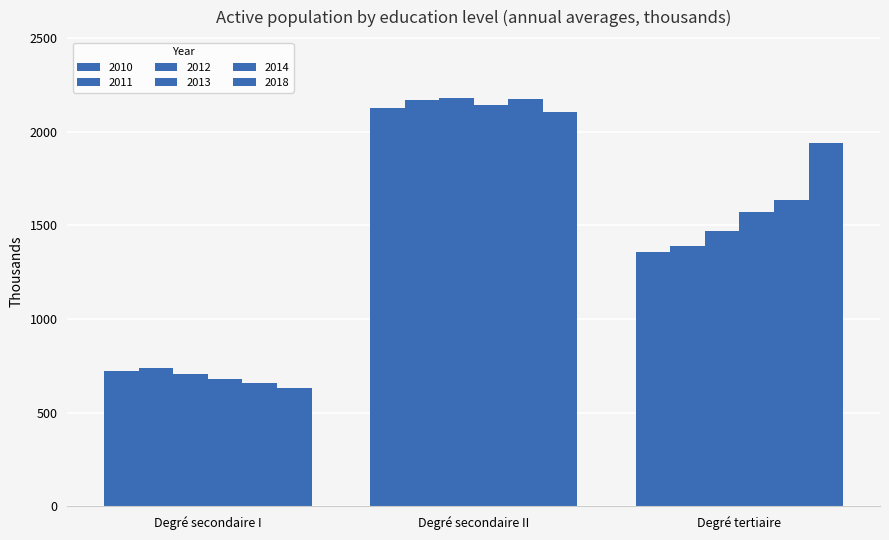

Rank the series at Degré tertiaire from lowest to highest value.

2010, 2011, 2012, 2013, 2014, 2018